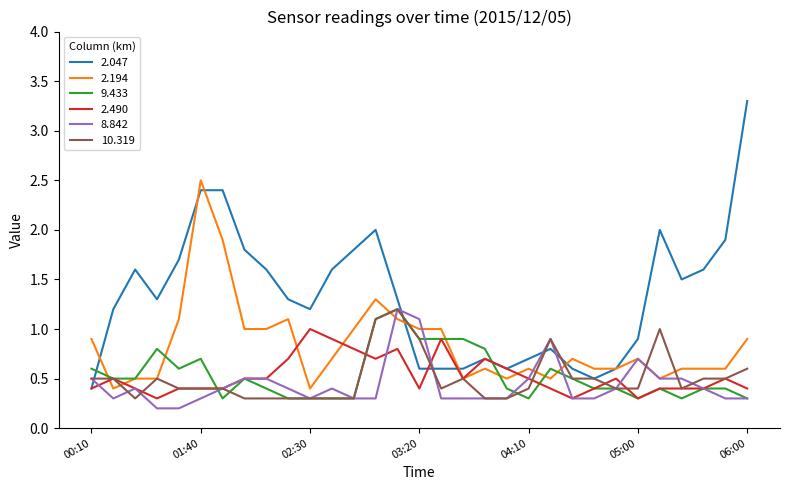

Which series has the largest total across all categories?

2.047